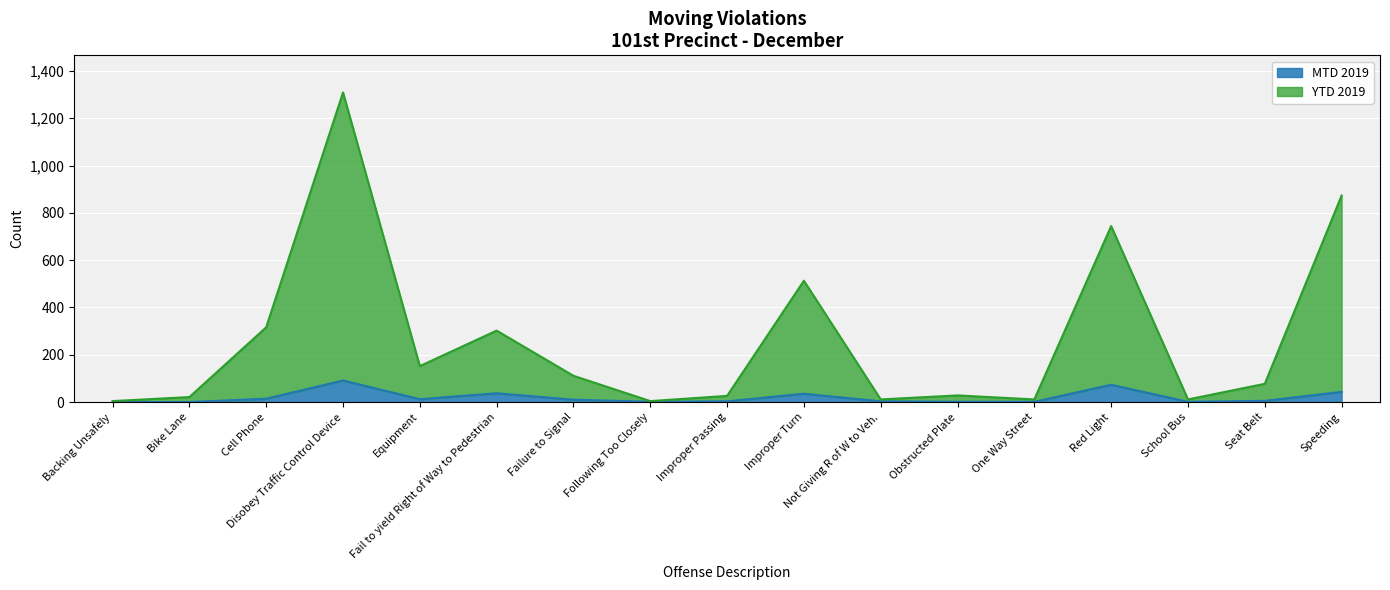

Reading left to right, extract all data points from this chart.

MTD 2019: 0	0	14	91	12	37	10	1	3	35	3	1	1	73	1	5	43
YTD 2019: 4	21	316	1309	152	302	111	4	26	513	11	28	11	744	11	77	873